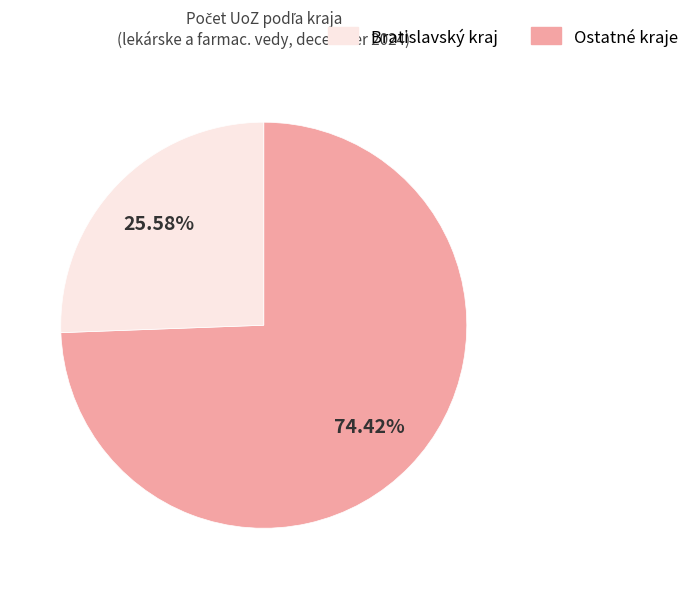

To the nearest percent, what is the difference between the largest and smallest slice percentages?

49%